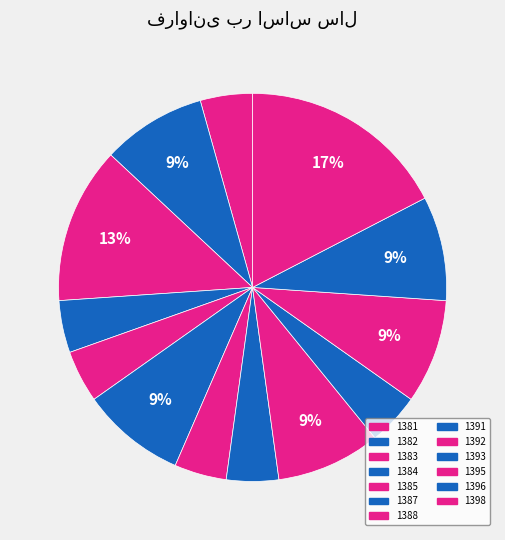

Is there any slice that represents more than half of the pie?

No